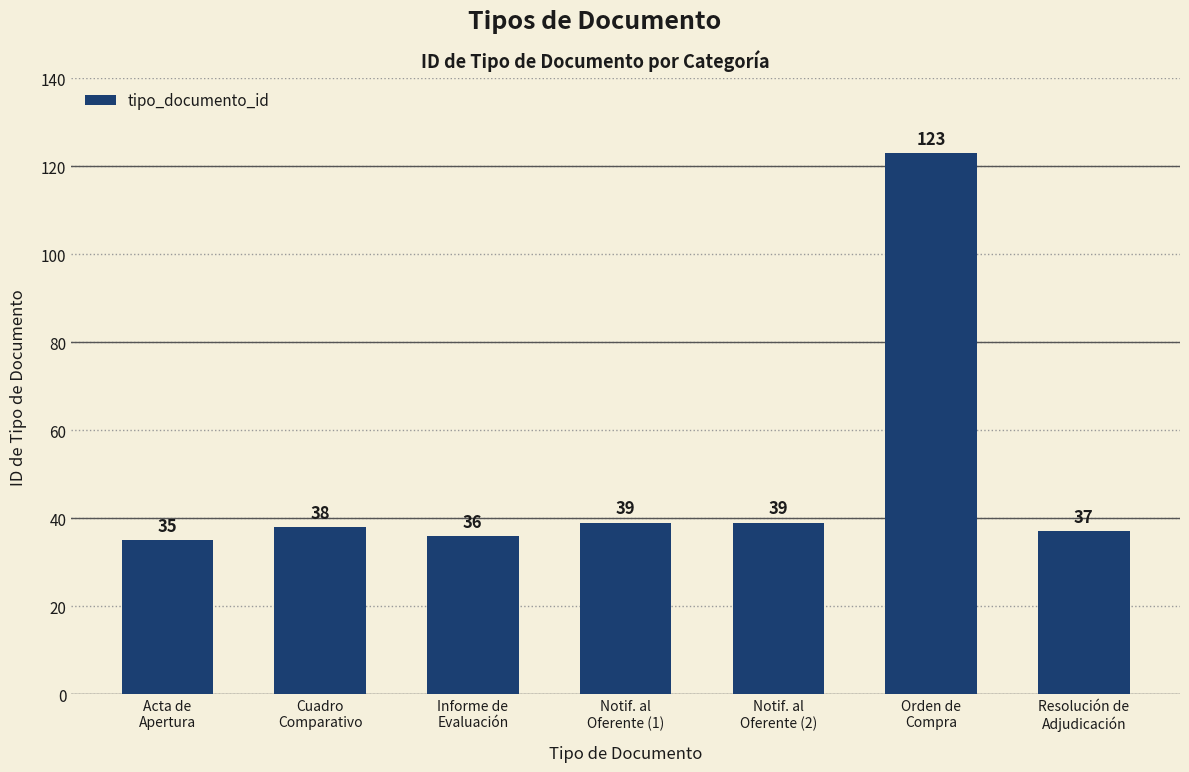

What is the smallest value displayed?

35